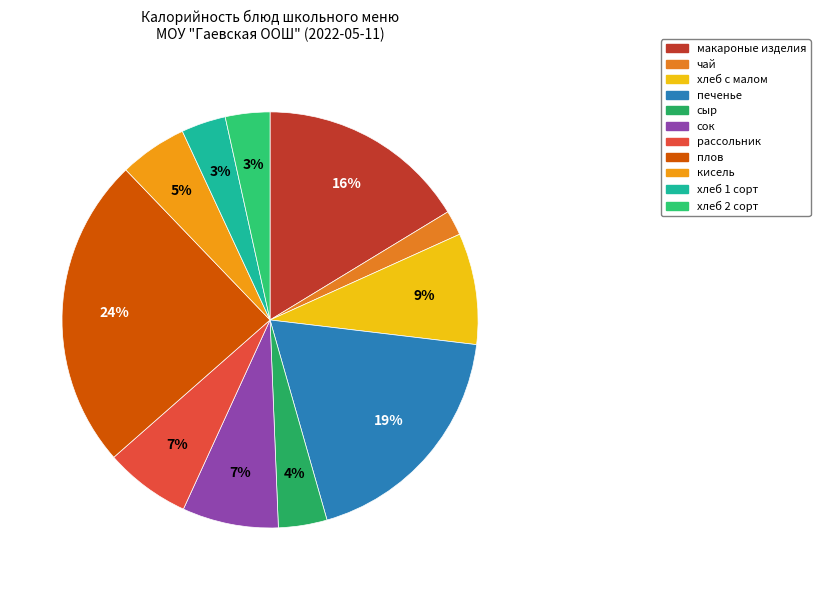

To the nearest percent, what is the difference between the кисель and хлеб 1 сорт slice percentages?

2%